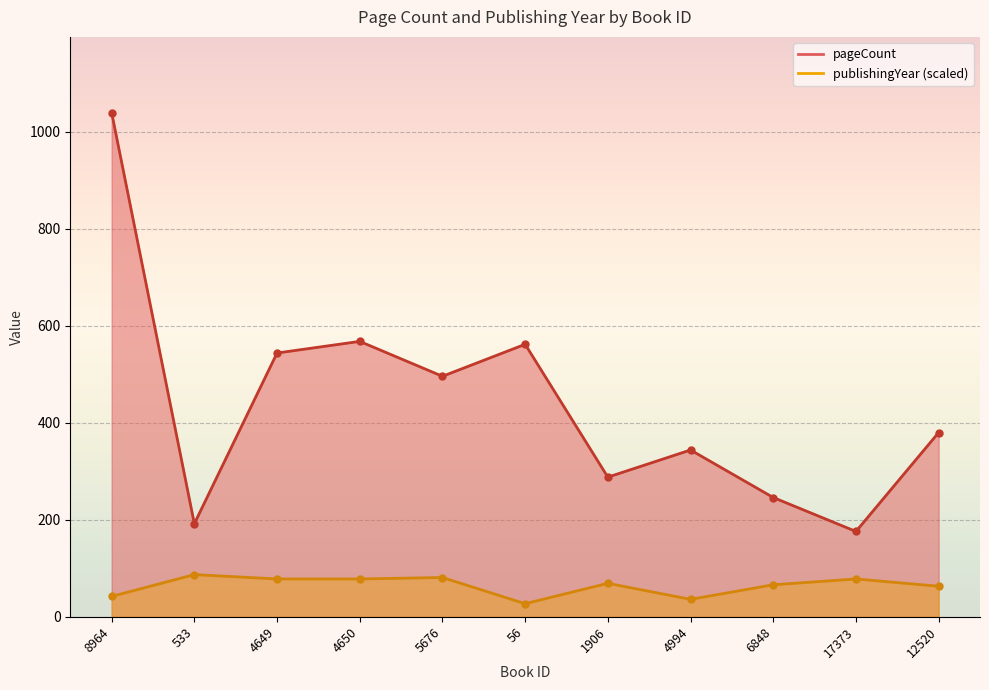

Which series has the largest total across all categories?

pageCount